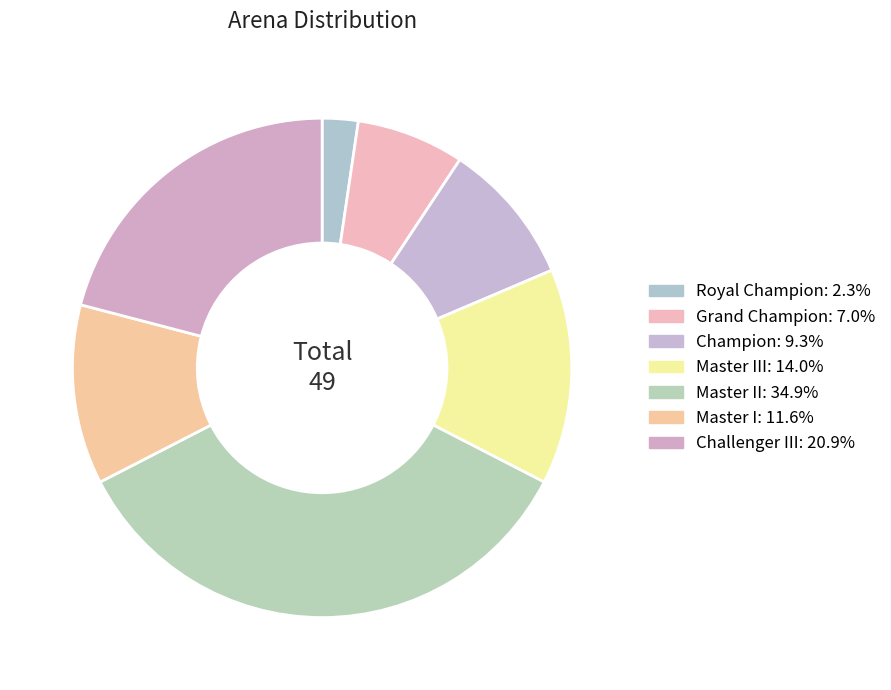

How many segments does this pie chart have?

7